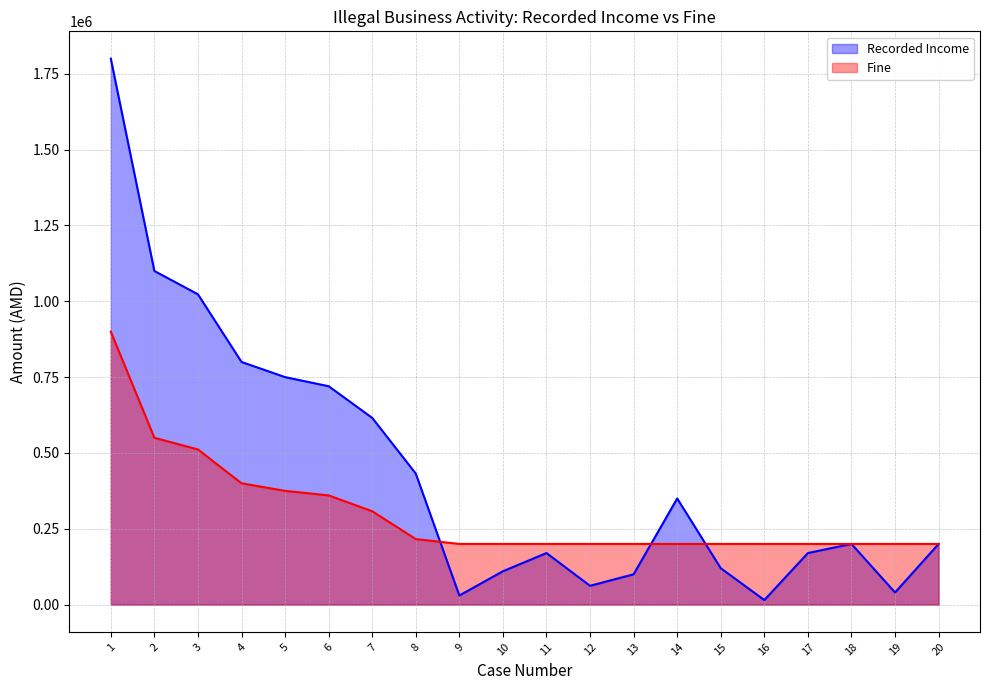

Which series has the largest total across all categories?

Recorded Income